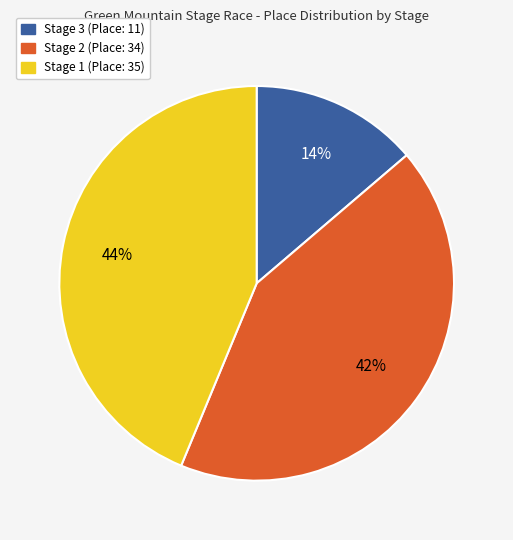

To the nearest percent, what portion does Stage 3 (Place: 11) represent?

14%